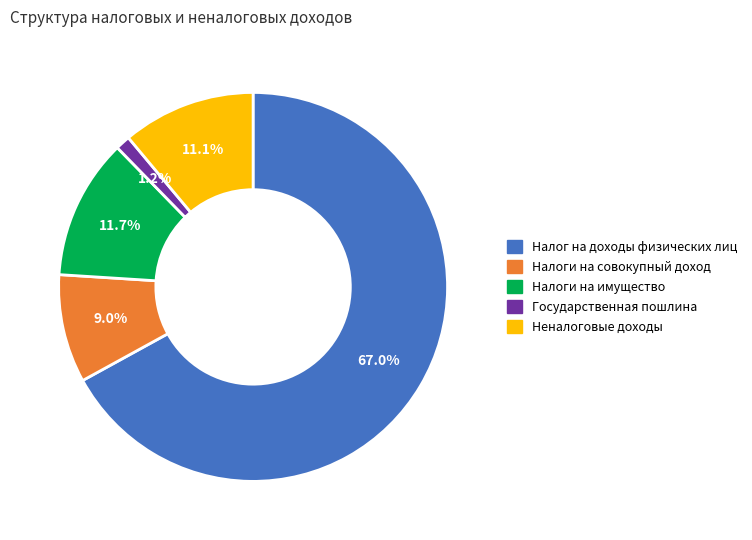

To the nearest percent, what is the difference between the largest and smallest slice percentages?

66%